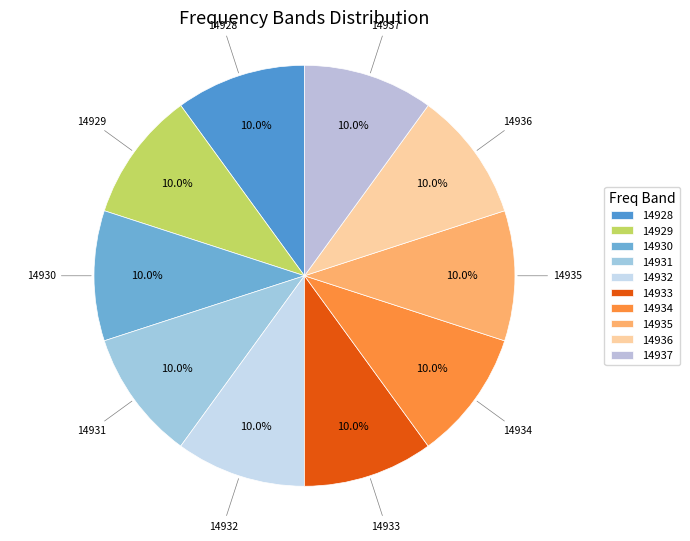

Approximately how many times larger is the value at 14930 compared to 14936?

1.0